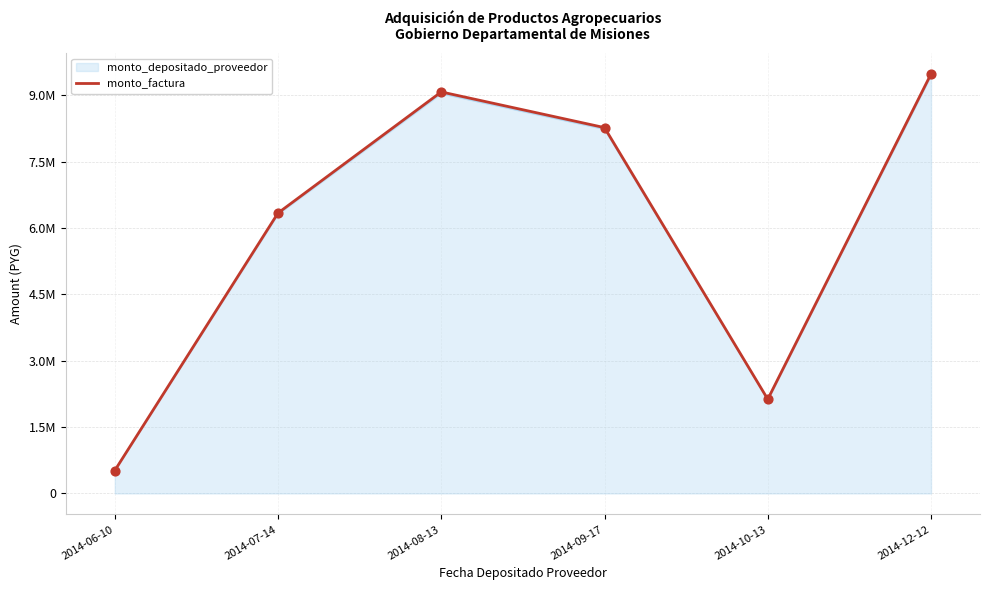

Does the chart have visible grid lines?

Yes